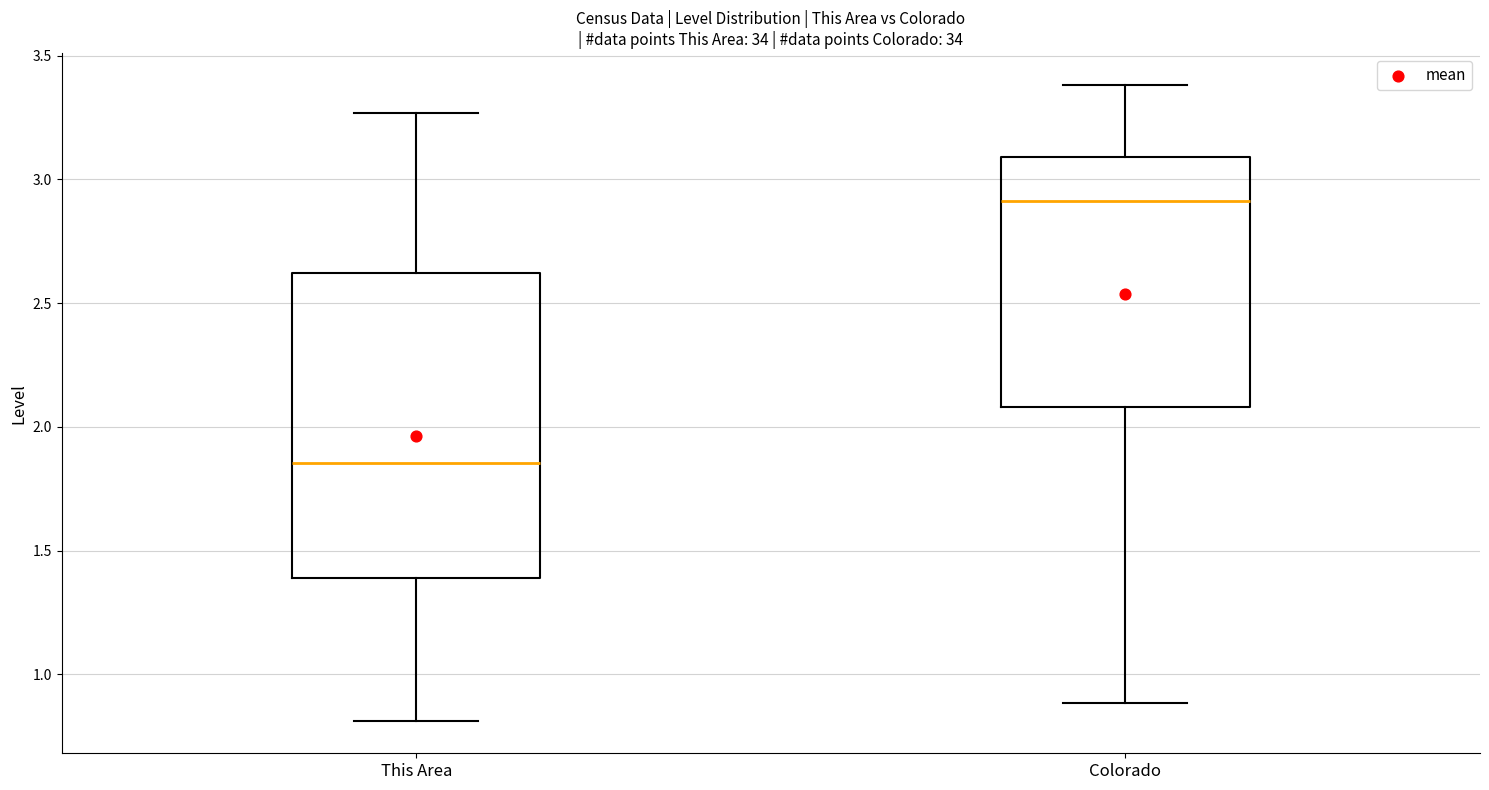

Where is the upper edge of the box for Colorado on the y-axis? The values are not printed on the chart, so give them approximately, as read against the axis.

3.10